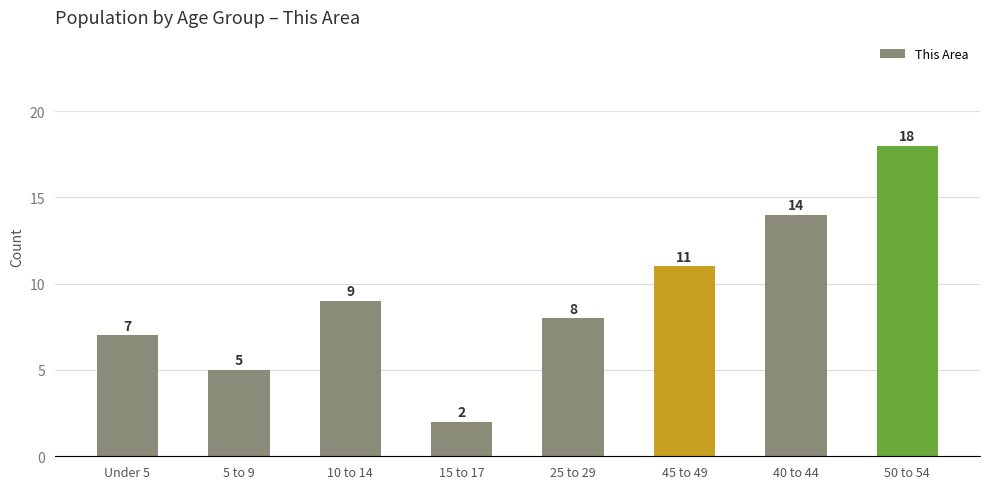

What is the greatest value displayed?

18